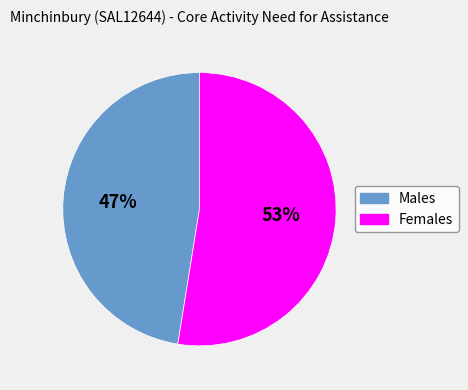

Do Females and Males together represent more than half of the pie?

Yes